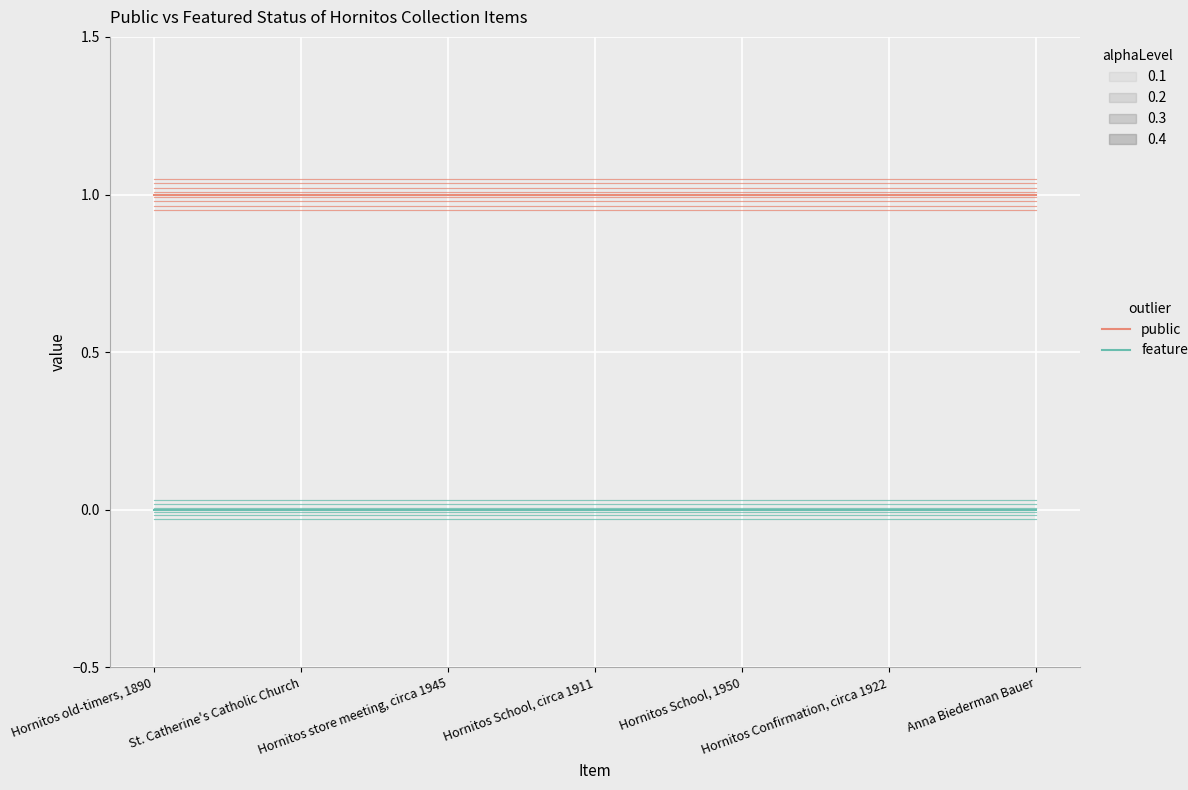

What position from the left is Hornitos store meeting, circa 1945?

3